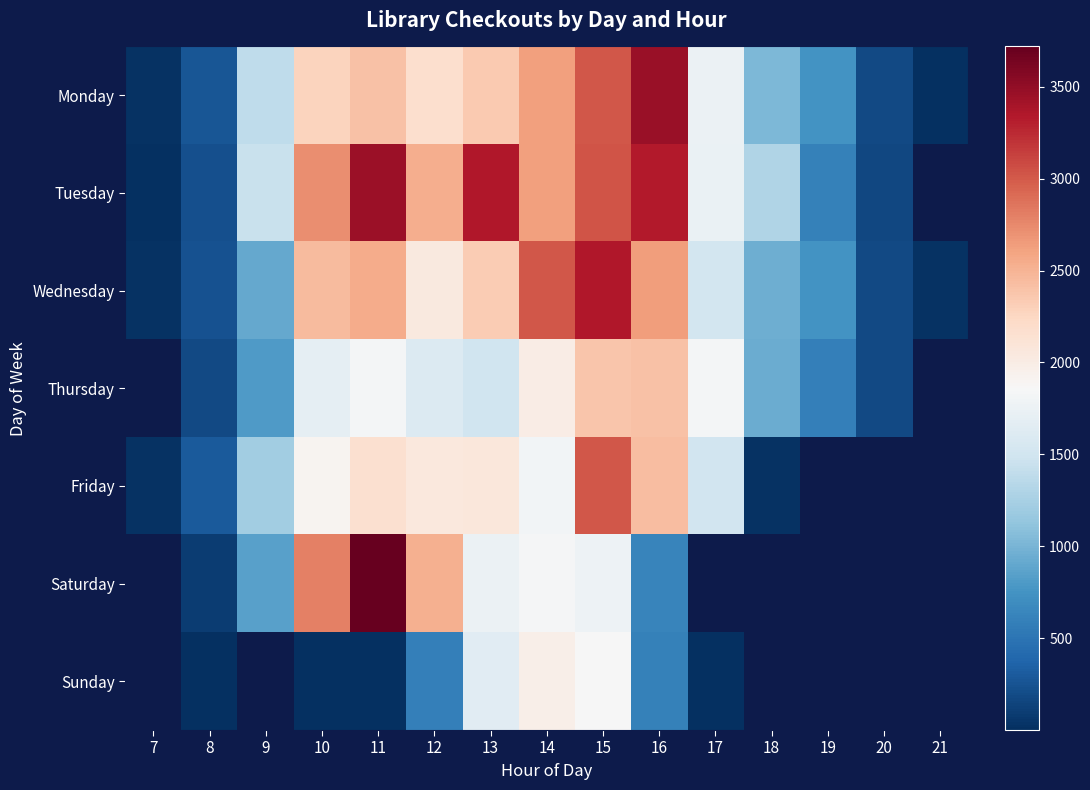

How many data points in Friday are less than 2050?

7